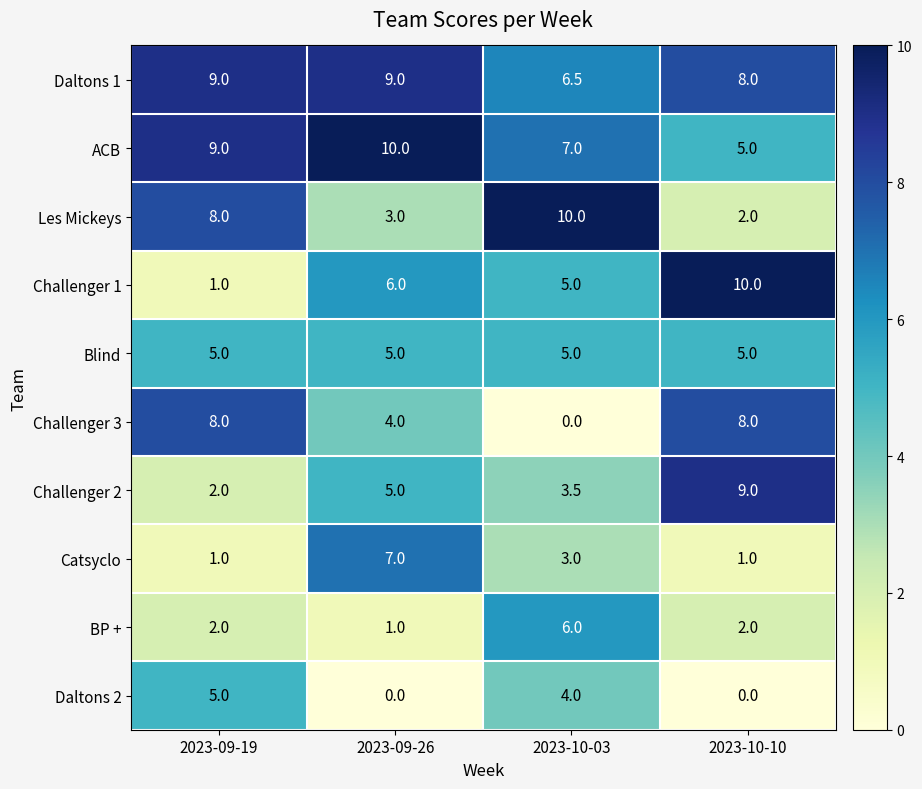

How many distinct data groups are displayed?

10